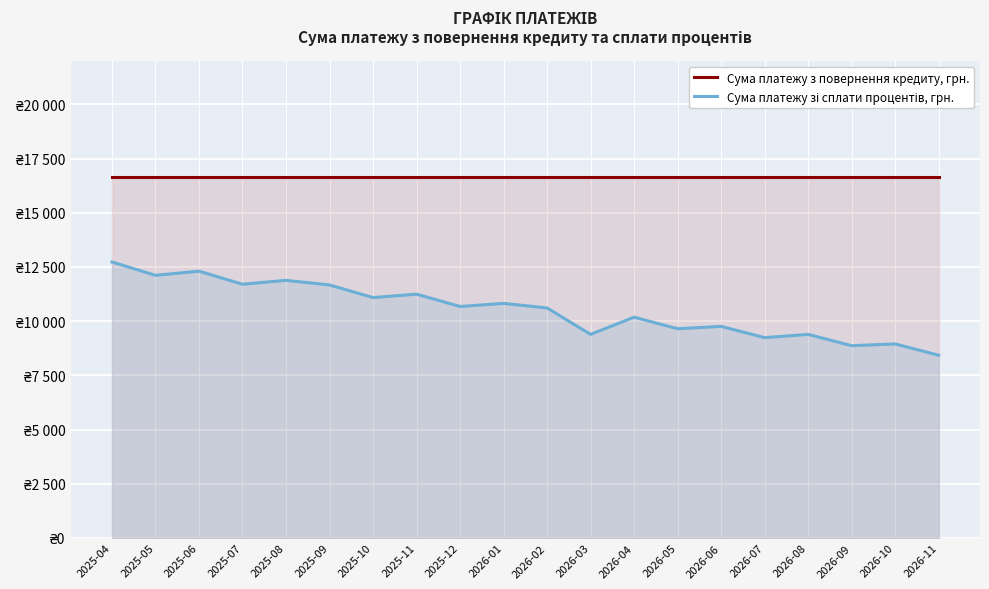

Which has a higher value, 2025-07 or 2026-07?

2025-07